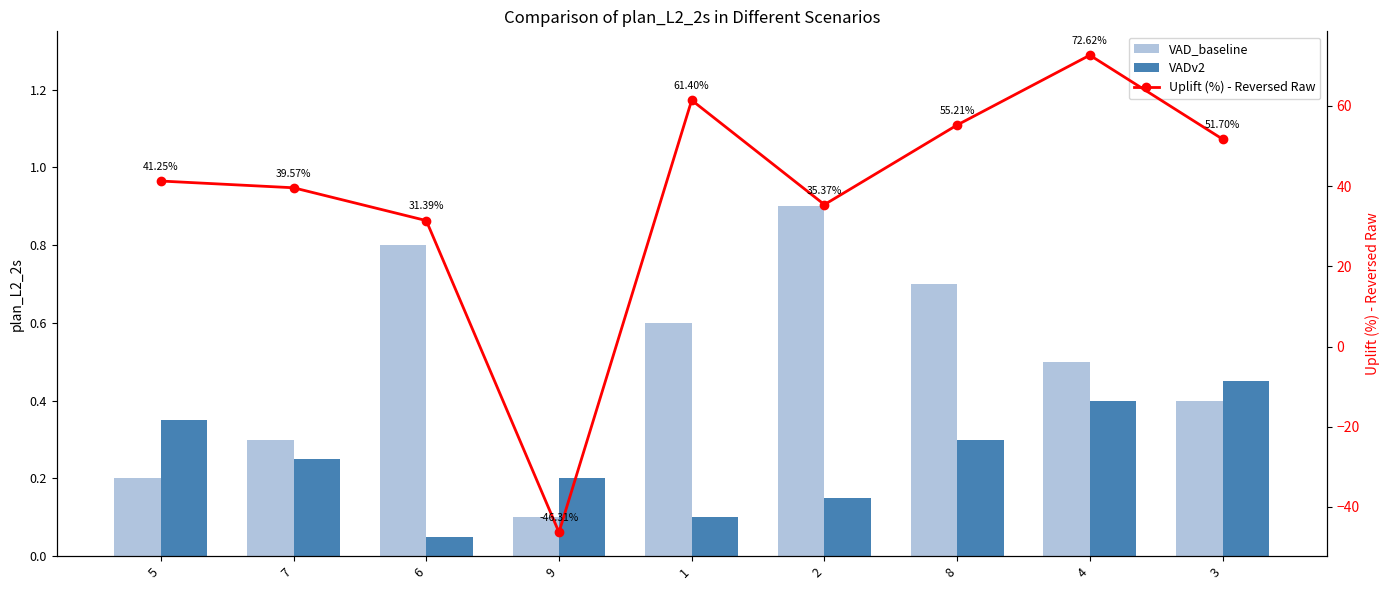

What is the spread (max minus min) of values at 9?

46.5